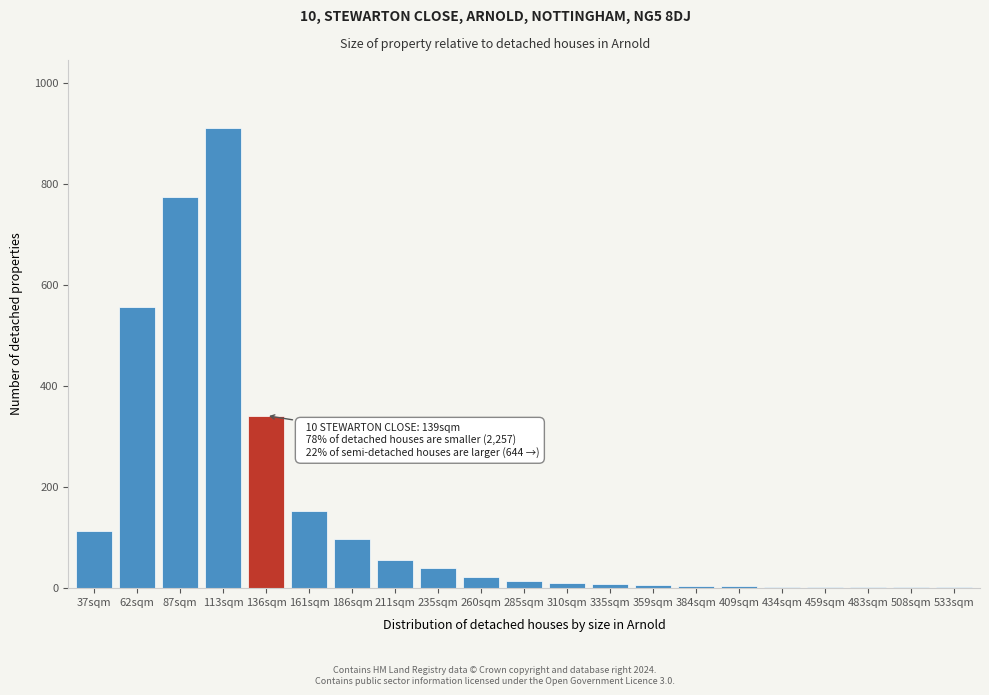

What is the maximum value shown in the chart?

910